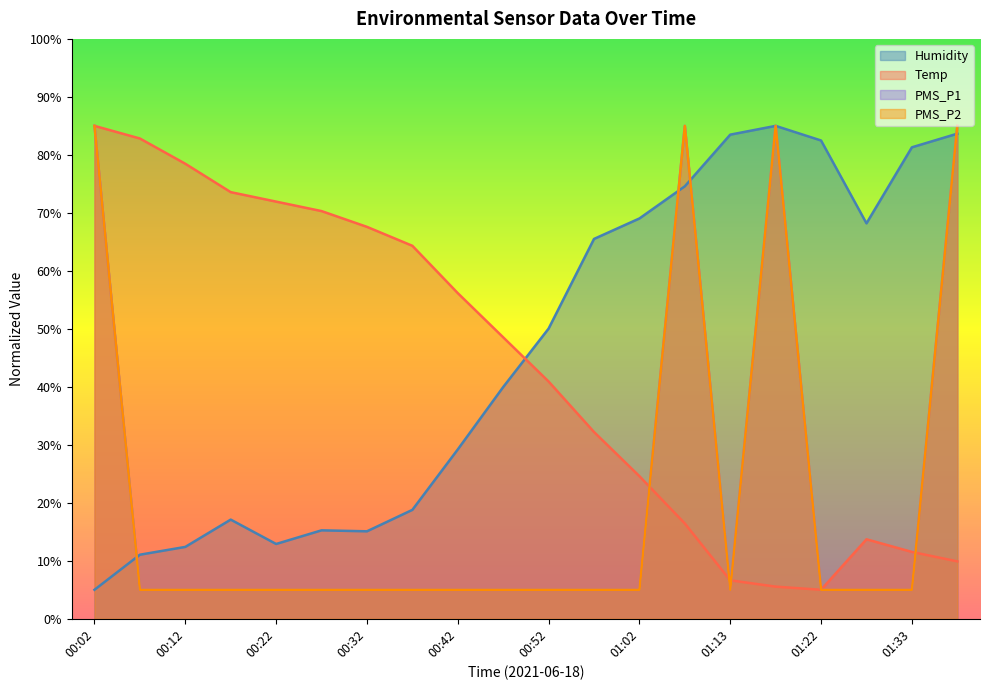

What is the total value across all series at 01:13?

100.1